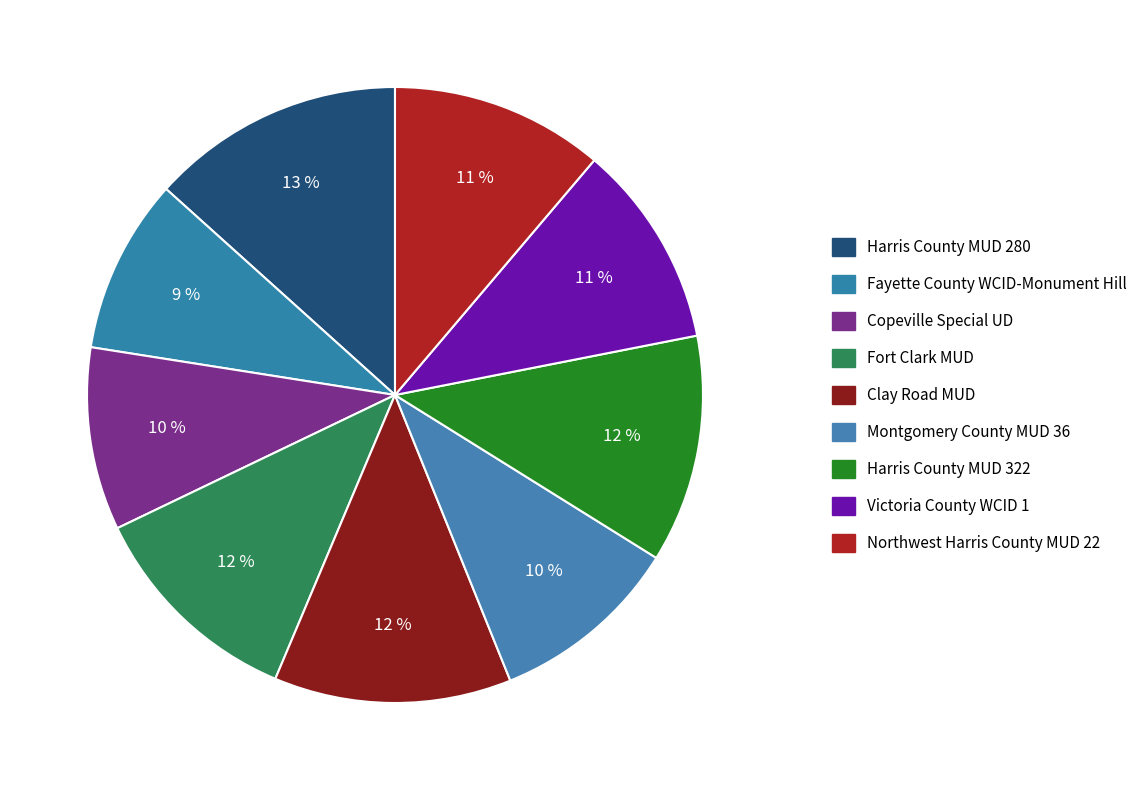

Between Fort Clark MUD and Fayette County WCID-Monument Hill, which is larger?

Fort Clark MUD